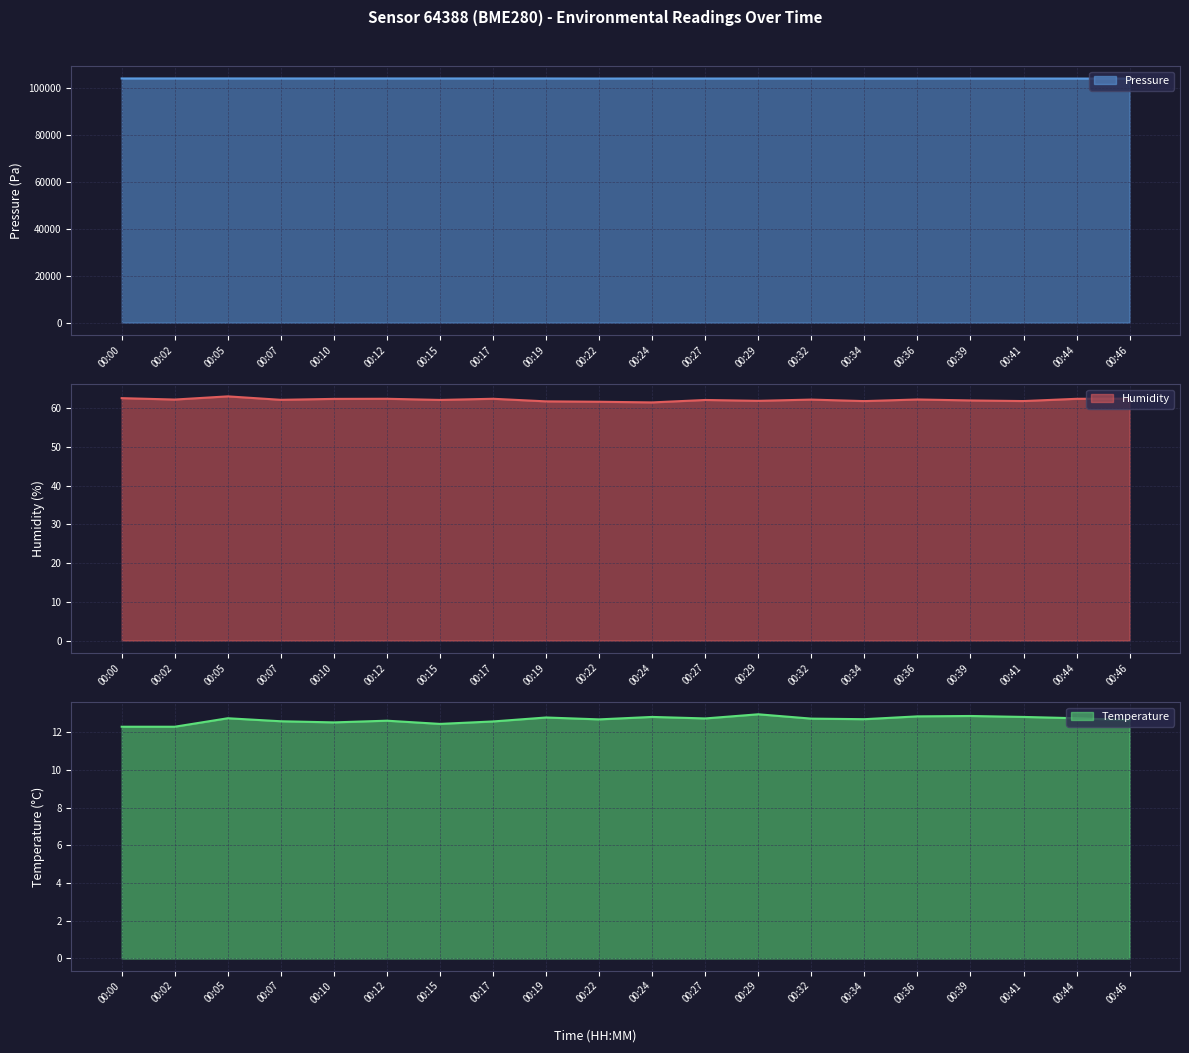

True or false: pressure and temperature cross at least once.

False